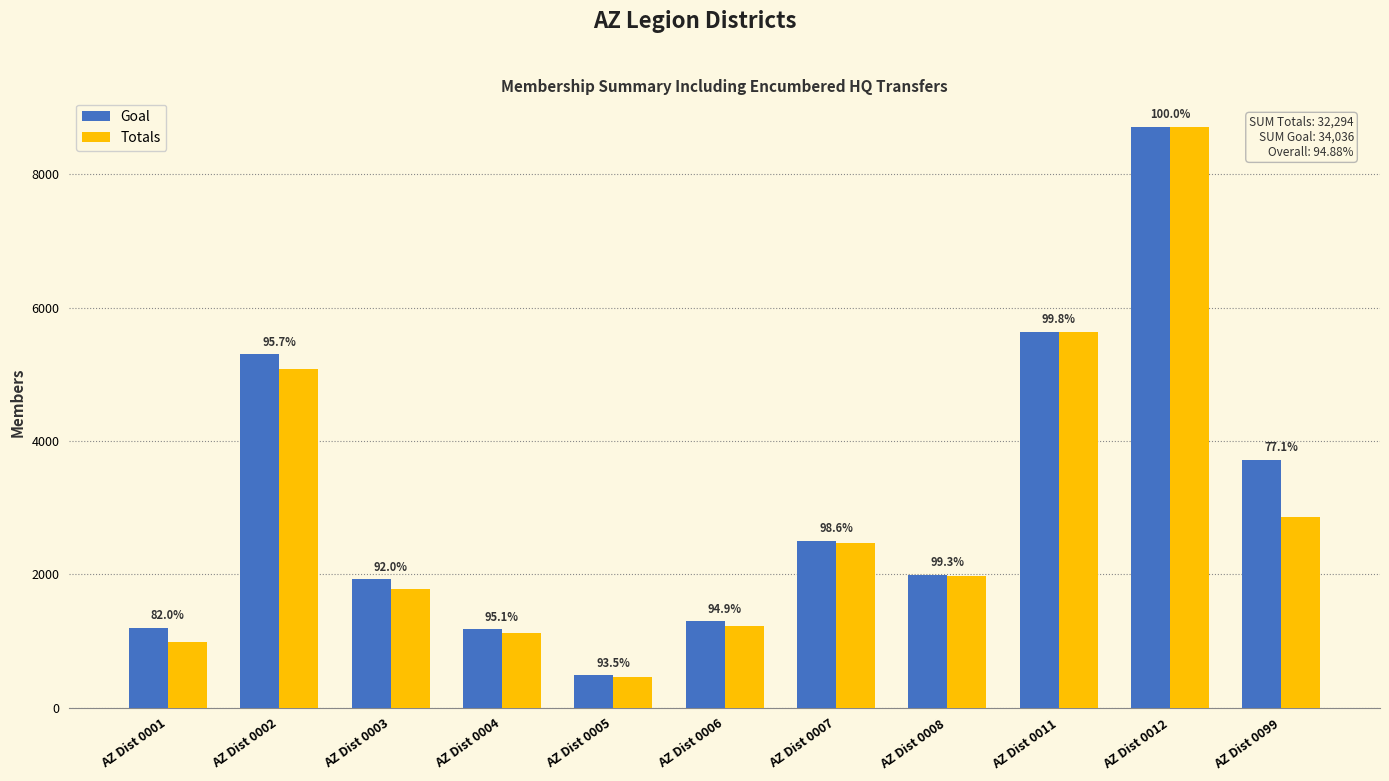

What is the value of the Totals bar at the 3rd from the left?

1774